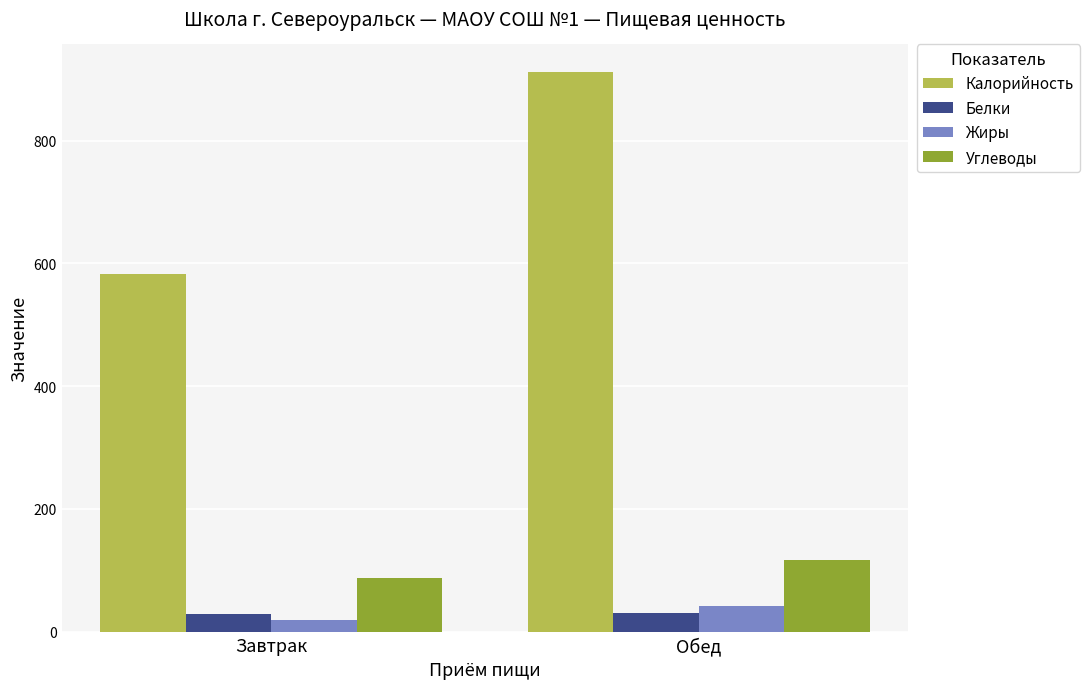

How many categories are shown in the chart?

2